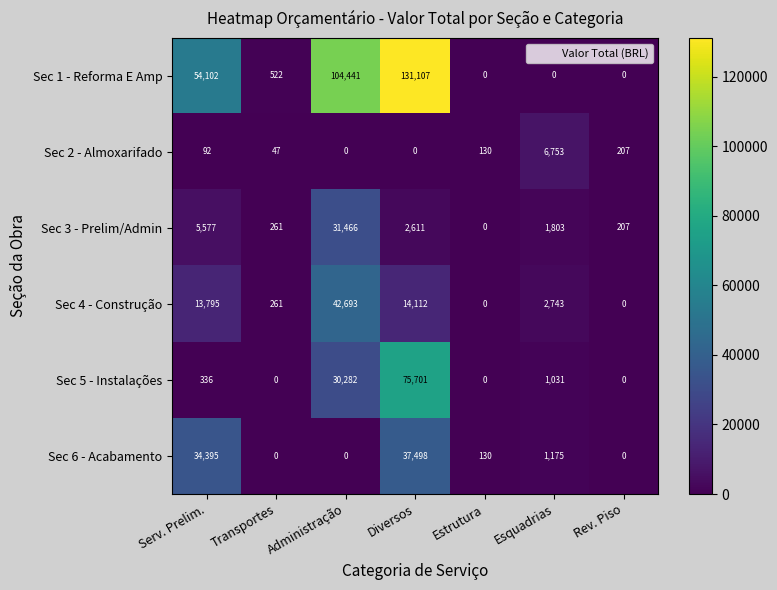

What is the total value across all series at Transportes?

1091